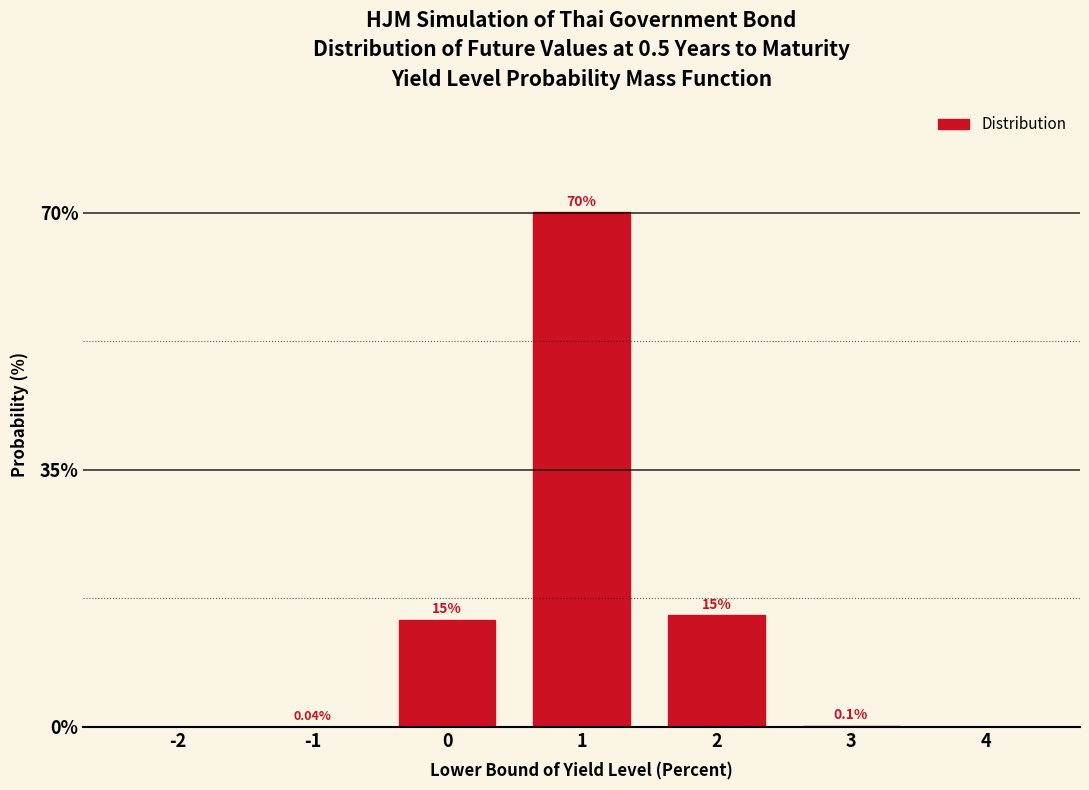

What is the change in value from 2 to 3?

-15.0